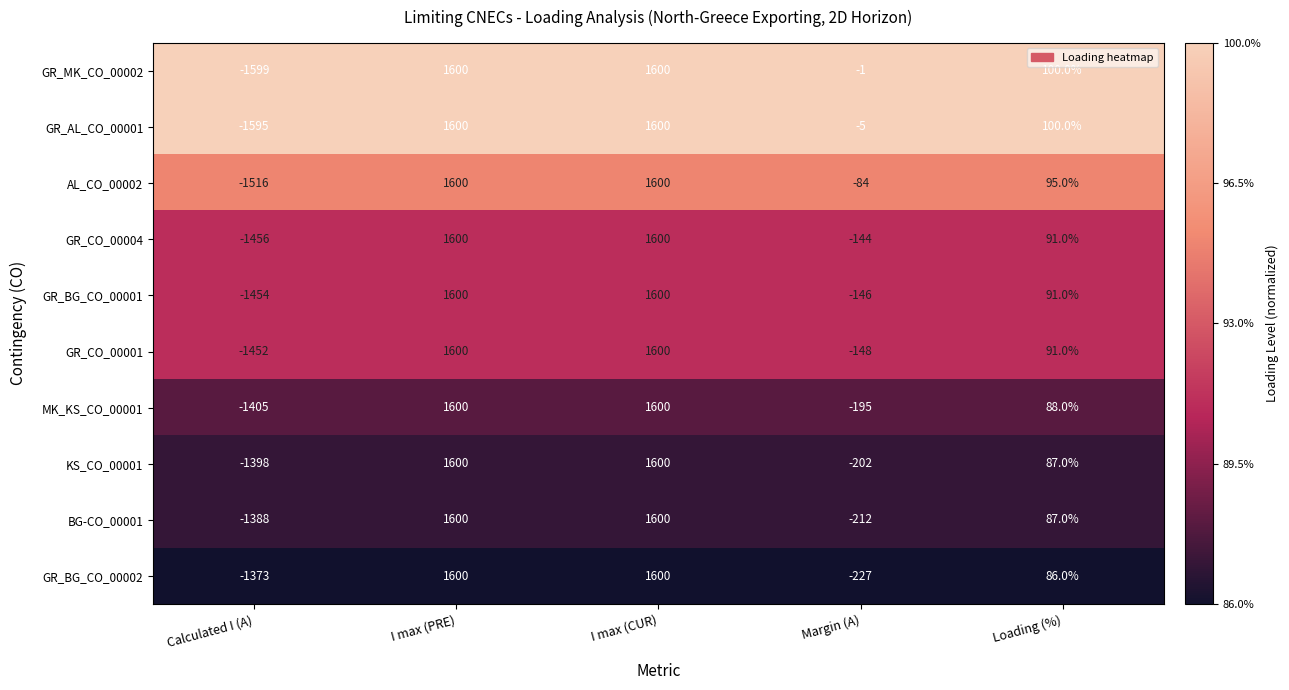

The GR_CO_00004 series shows 1600 at I max (CUR). True or false?

True